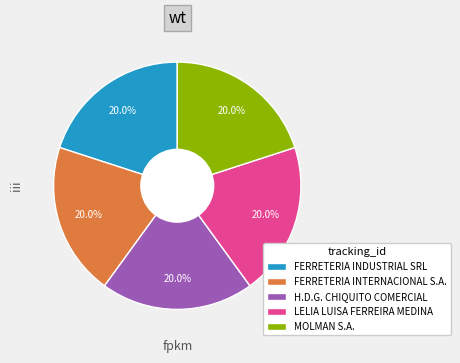

True or false: FERRETERIA INTERNACIONAL S.A. accounts for 26% of the total.

False